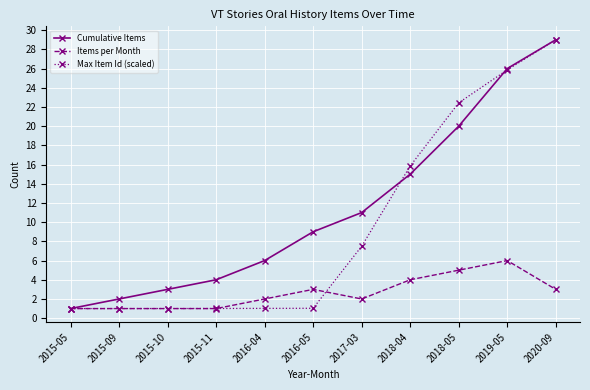

List the series in order of their overall mean, lowest first.

Items per Month, Max Item Id (scaled), Cumulative Items